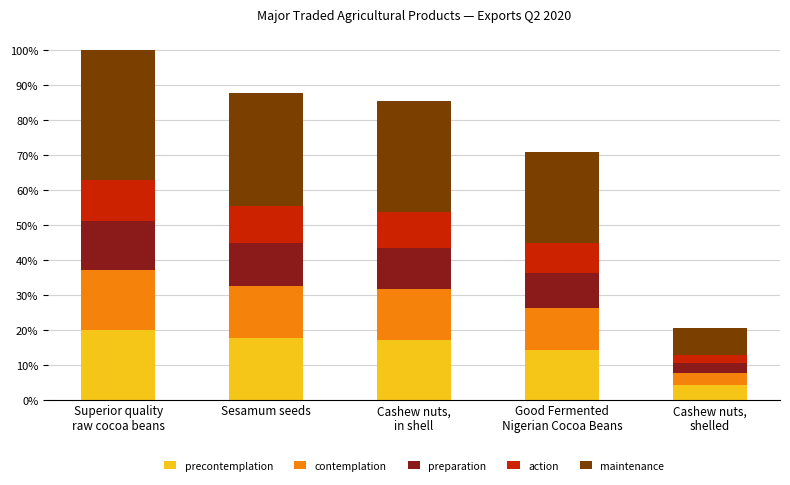

Between Superior quality
raw cocoa beans and Cashew nuts,
in shell, which series saw the biggest shift?

maintenance